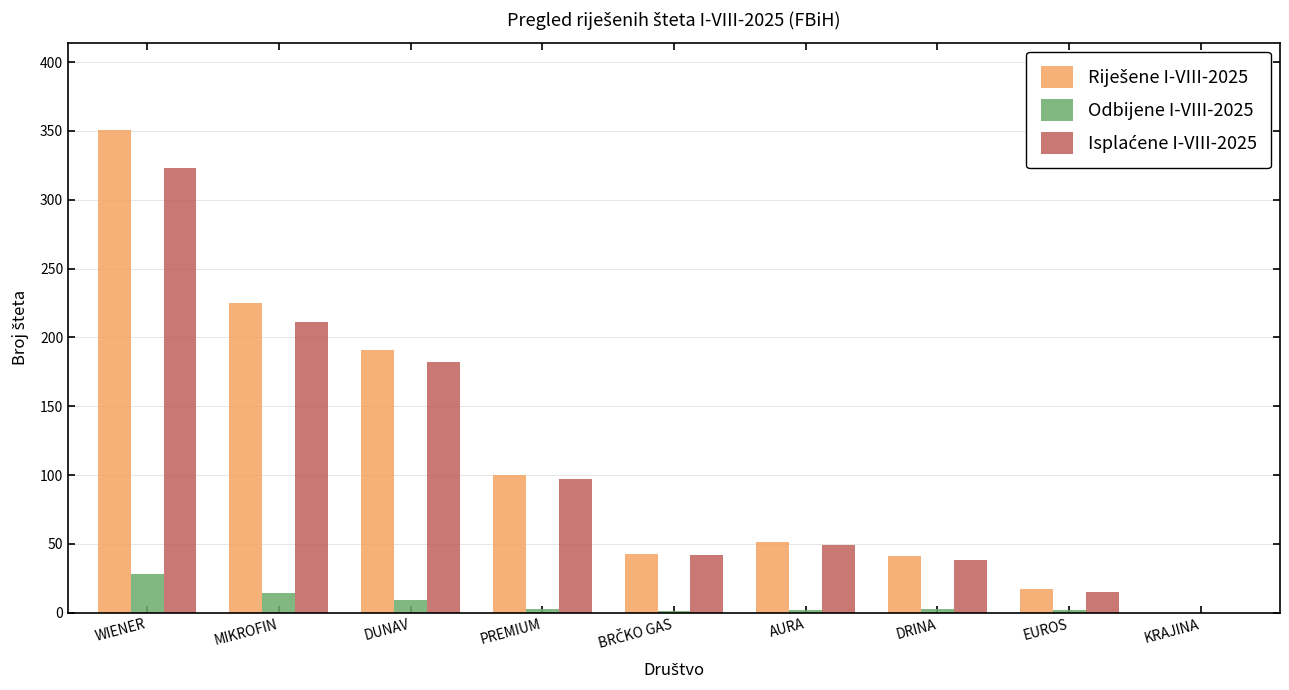

Which category has the highest value in the Odbijene I-VIII-2025 series?

WIENER